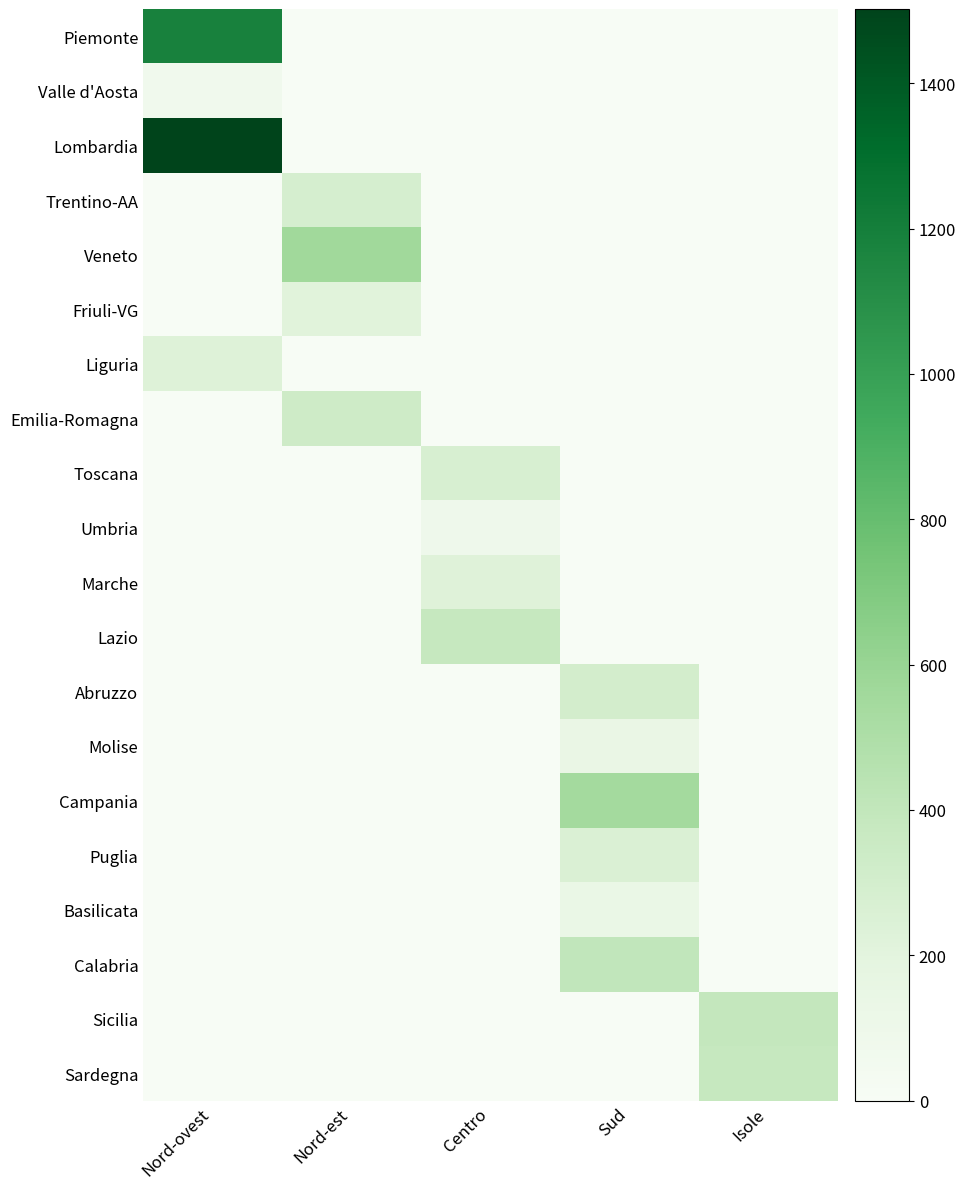

Reading right to left, extract all data points from this chart.

Piemonte: Isole=0	Sud=0	Centro=0	Nord-est=0	Nord-ovest=1180
Valle d'Aosta: Isole=0	Sud=0	Centro=0	Nord-est=0	Nord-ovest=74
Lombardia: Isole=0	Sud=0	Centro=0	Nord-est=0	Nord-ovest=1502
Trentino-AA: Isole=0	Sud=0	Centro=0	Nord-est=282	Nord-ovest=0
Veneto: Isole=0	Sud=0	Centro=0	Nord-est=560	Nord-ovest=0
Friuli-VG: Isole=0	Sud=0	Centro=0	Nord-est=215	Nord-ovest=0
Liguria: Isole=0	Sud=0	Centro=0	Nord-est=0	Nord-ovest=234
Emilia-Romagna: Isole=0	Sud=0	Centro=0	Nord-est=330	Nord-ovest=0
Toscana: Isole=0	Sud=0	Centro=273	Nord-est=0	Nord-ovest=0
Umbria: Isole=0	Sud=0	Centro=92	Nord-est=0	Nord-ovest=0
Marche: Isole=0	Sud=0	Centro=225	Nord-est=0	Nord-ovest=0
Lazio: Isole=0	Sud=0	Centro=378	Nord-est=0	Nord-ovest=0
Abruzzo: Isole=0	Sud=305	Centro=0	Nord-est=0	Nord-ovest=0
Molise: Isole=0	Sud=136	Centro=0	Nord-est=0	Nord-ovest=0
Campania: Isole=0	Sud=550	Centro=0	Nord-est=0	Nord-ovest=0
Puglia: Isole=0	Sud=257	Centro=0	Nord-est=0	Nord-ovest=0
Basilicata: Isole=0	Sud=131	Centro=0	Nord-est=0	Nord-ovest=0
Calabria: Isole=0	Sud=404	Centro=0	Nord-est=0	Nord-ovest=0
Sicilia: Isole=391	Sud=0	Centro=0	Nord-est=0	Nord-ovest=0
Sardegna: Isole=377	Sud=0	Centro=0	Nord-est=0	Nord-ovest=0